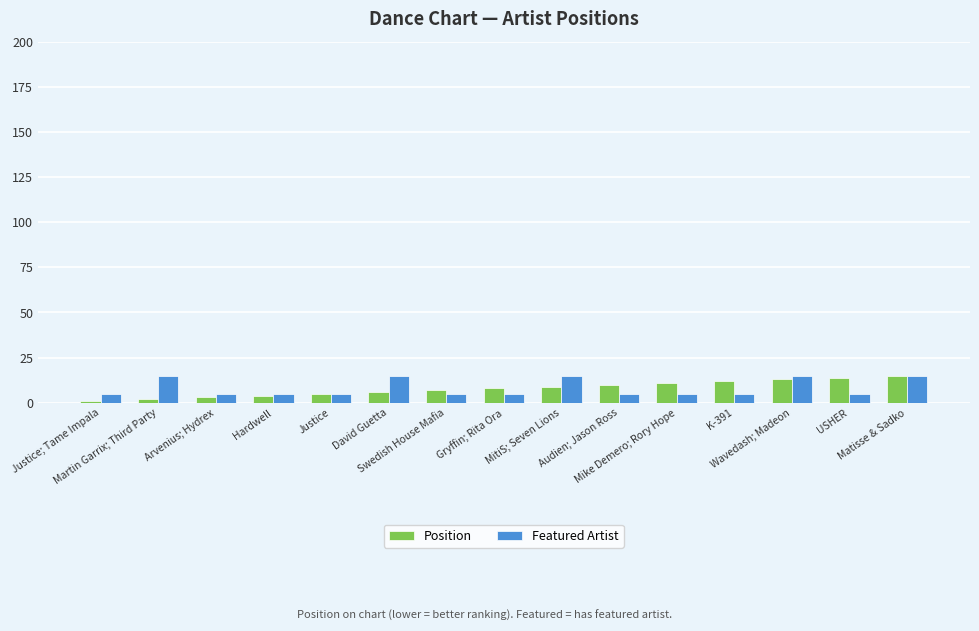

What is the minimum value shown in the chart?

1